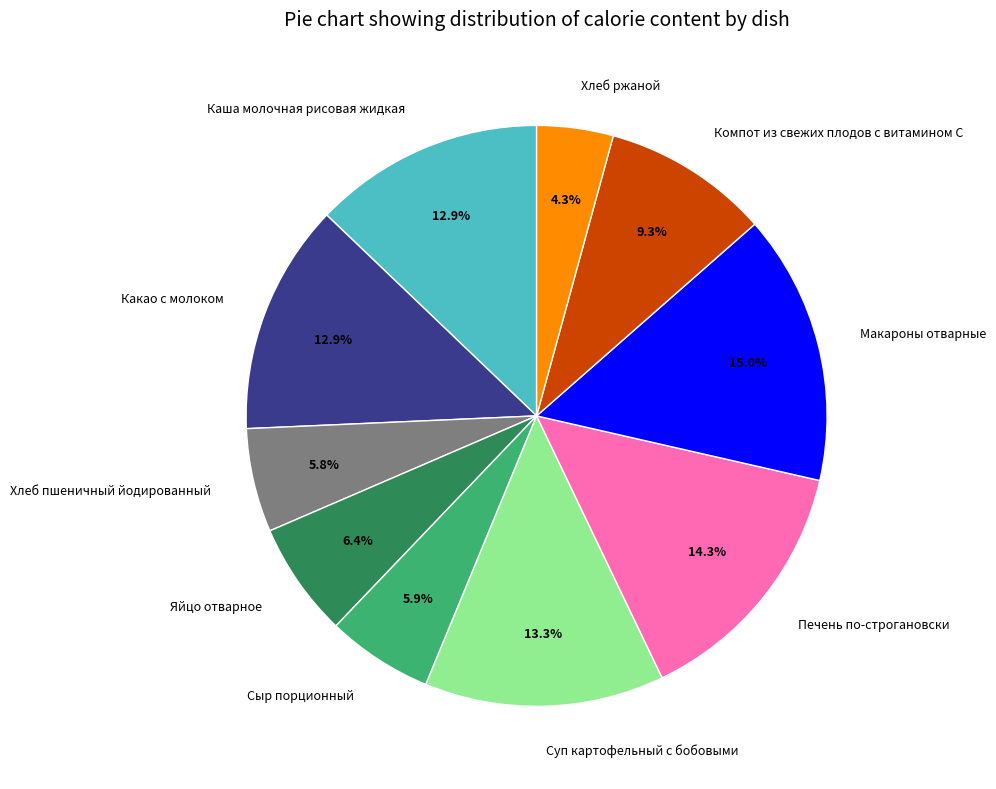

Which slice is the largest?

Макароны отварные